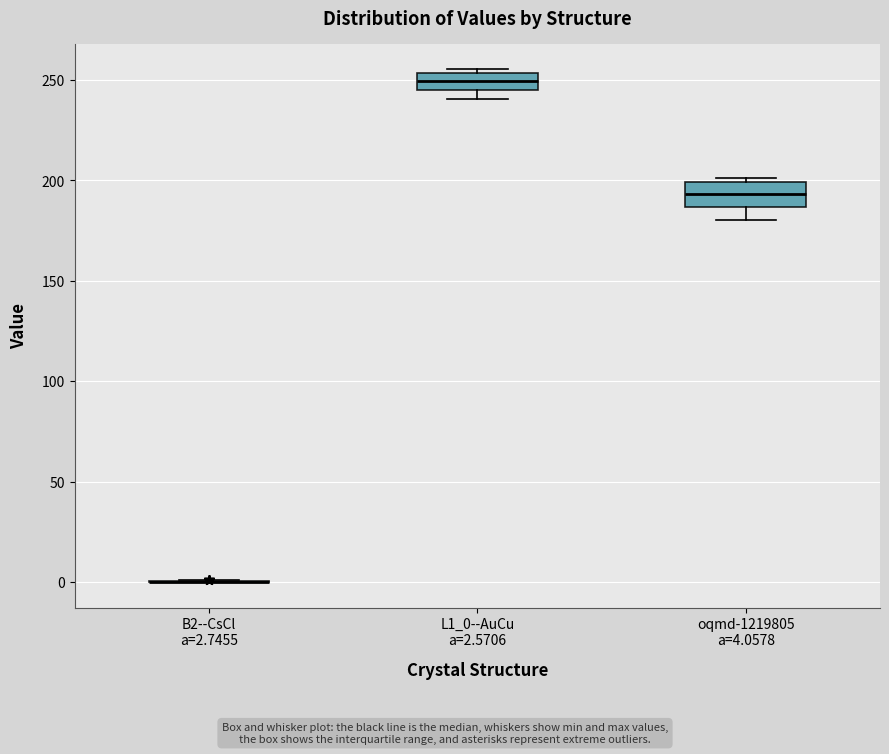

Where does the lower whisker of the box for oqmd-1219805 a=4.0578 end on the y-axis? The values are not printed on the chart, so give them approximately, as read against the axis.

180